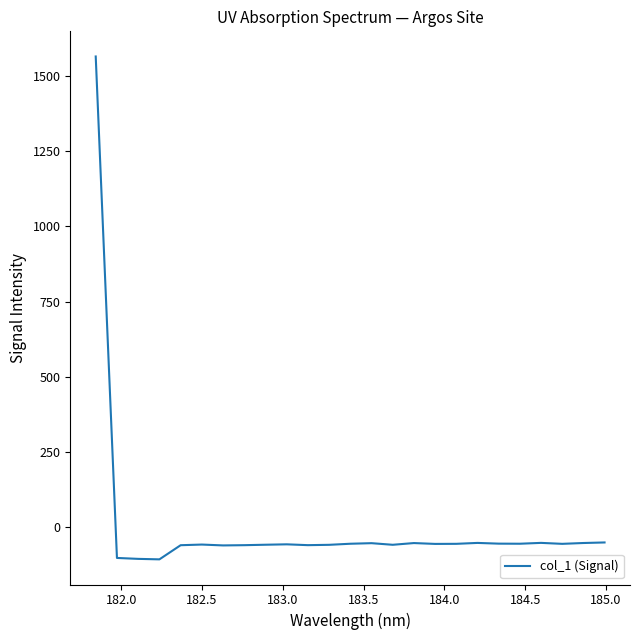

What is the average value?

4.0